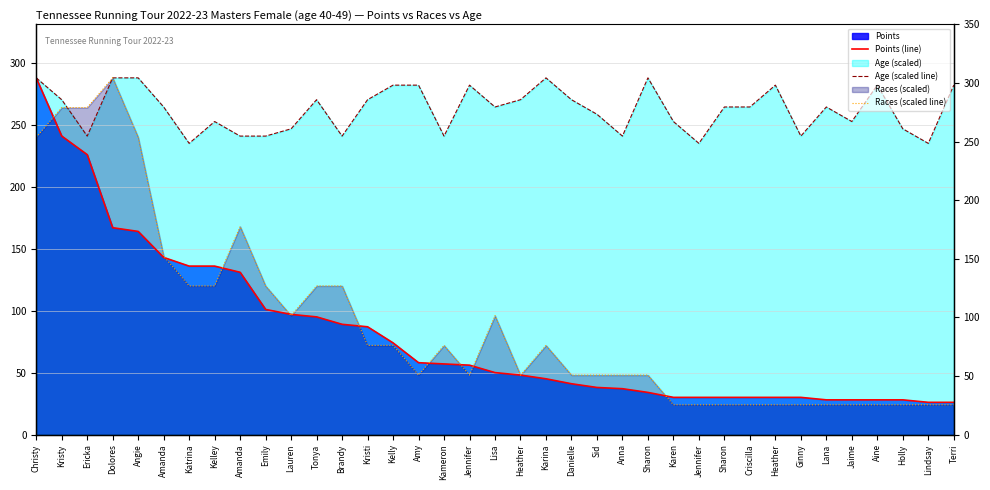

What is the value of the Points (line) point at the 25th from the left?

34.0